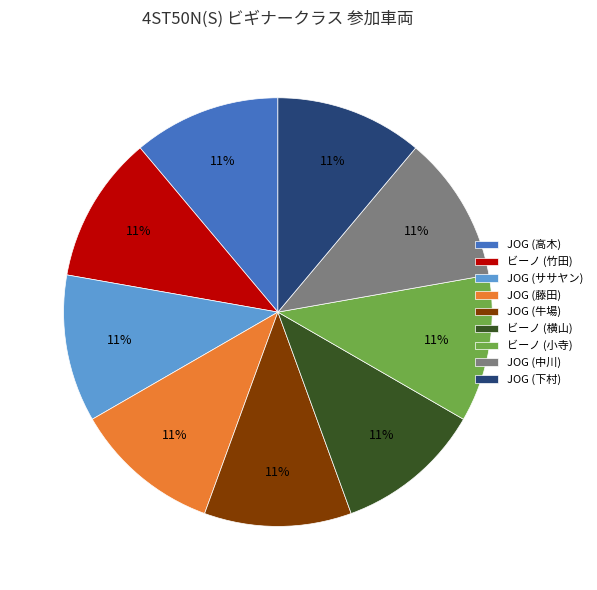

What percentage is the JOG (藤田) slice, to the nearest percent?

11%